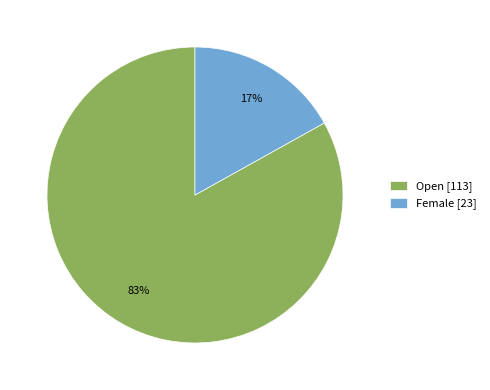

Which has a higher value, Open [113] or Female [23]?

Open [113]